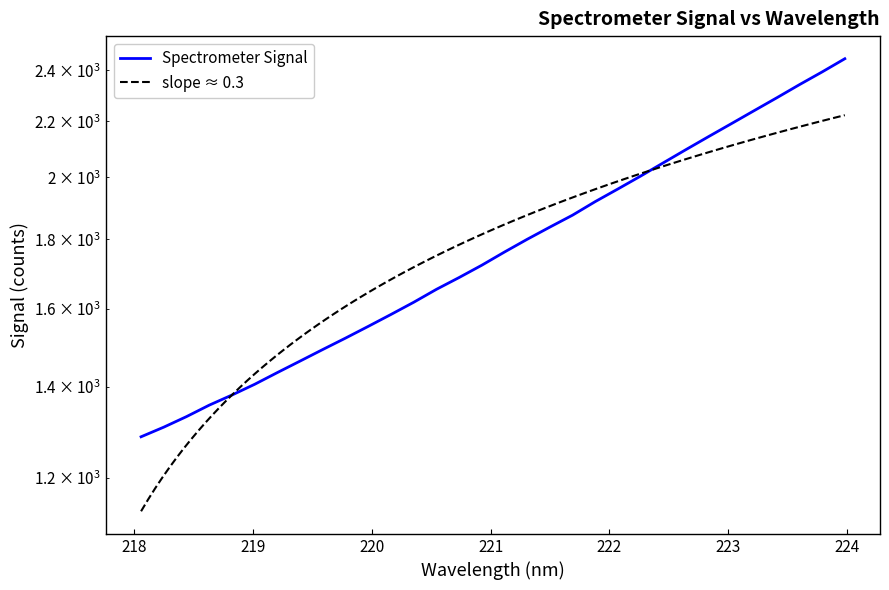

What position from the left is 221.8812?

21